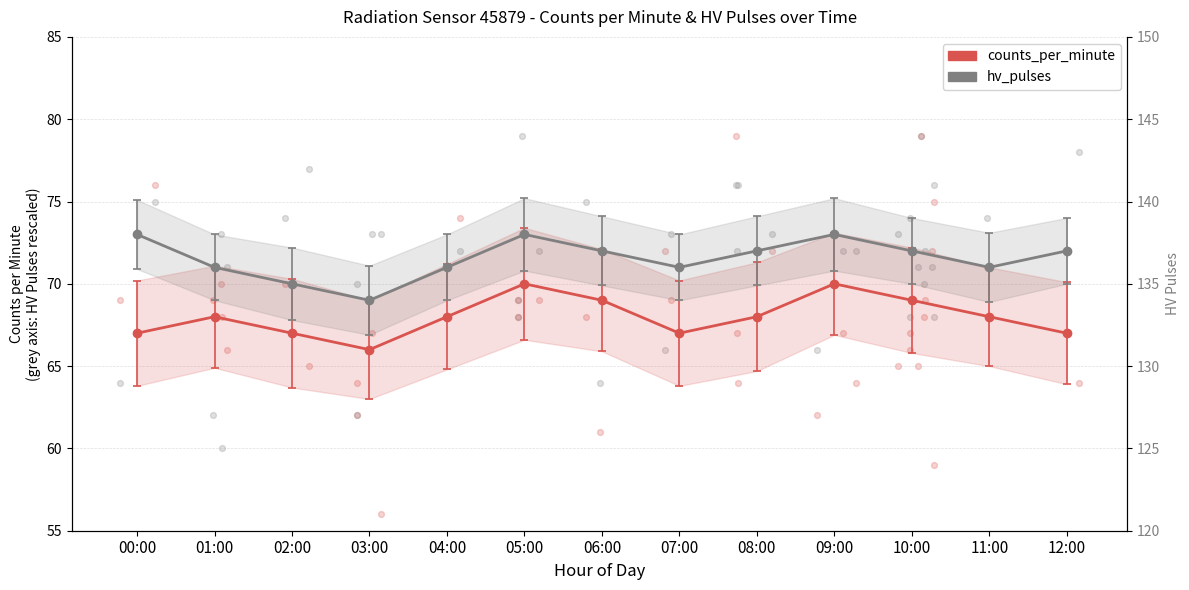

Which series has the largest Y range (max minus min)?

counts_per_minute